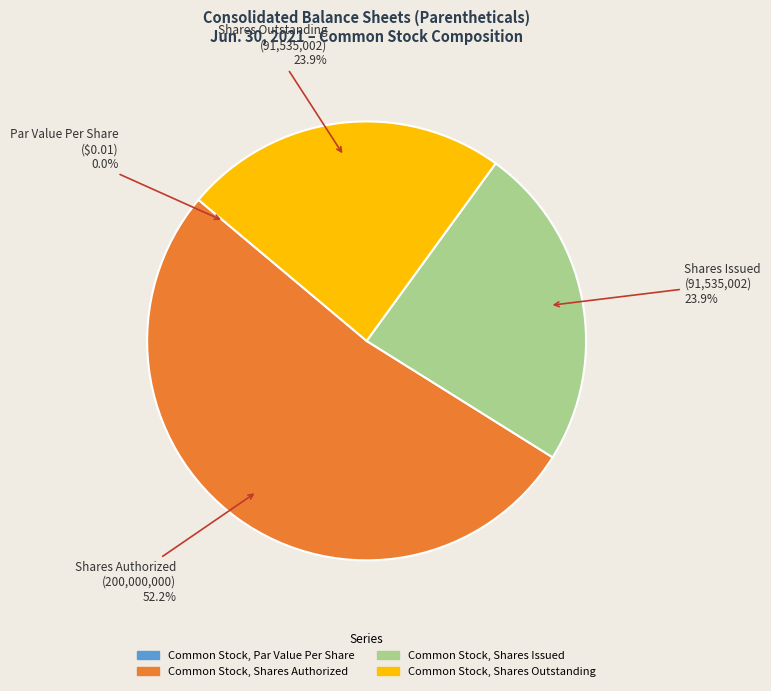

The Common Stock, Shares Issued slice represents 24% of the pie. True or false?

True